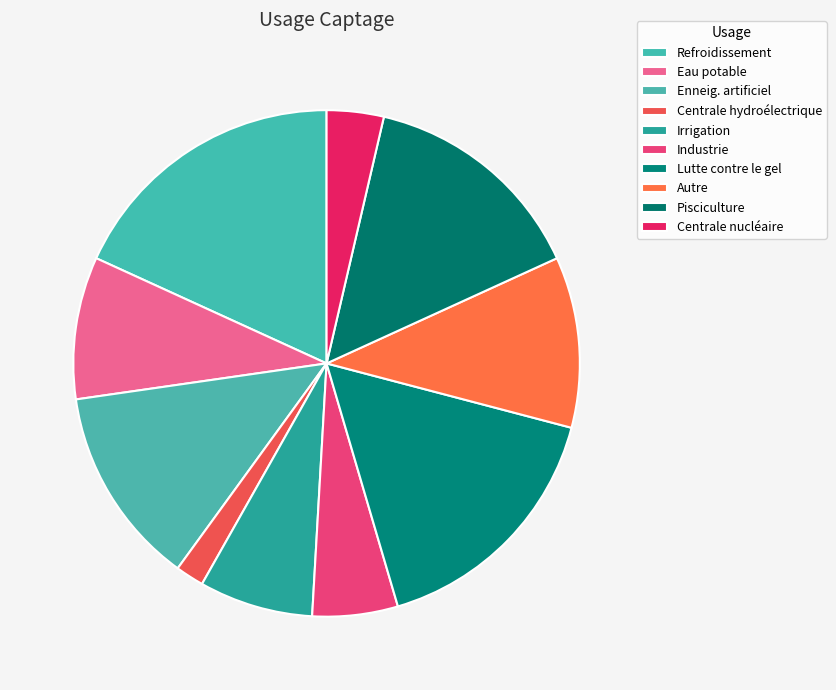

To the nearest percent, what is the difference between the largest and smallest slice percentages?

16%